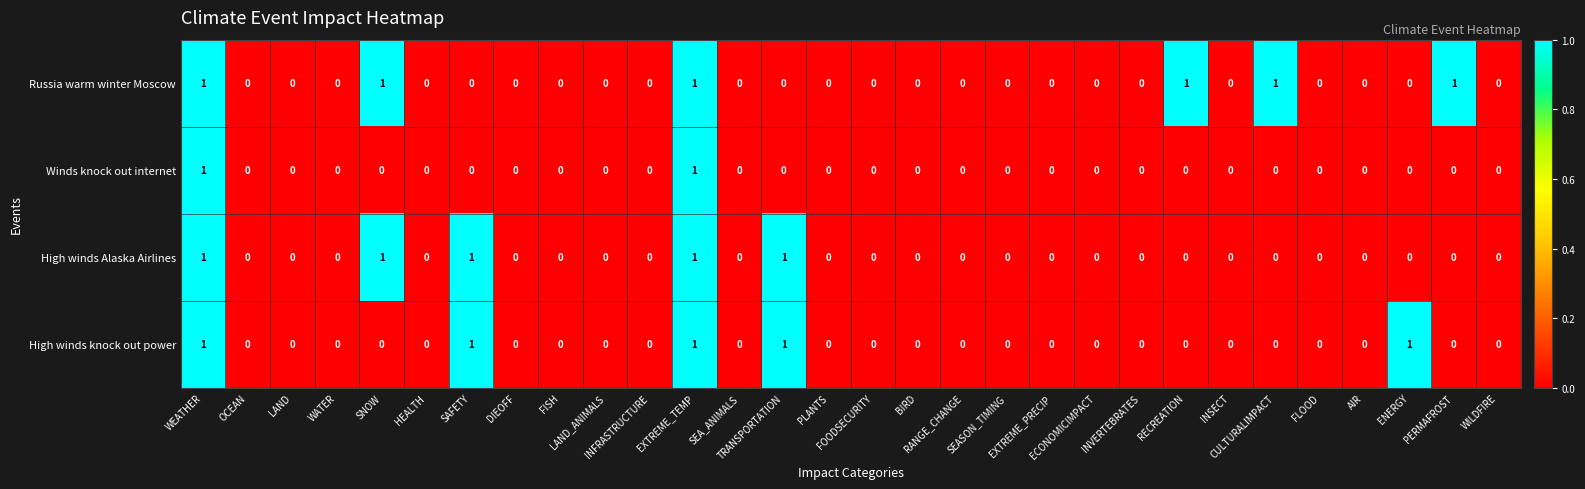

What is the sum of all Russia warm winter Moscow values?

6